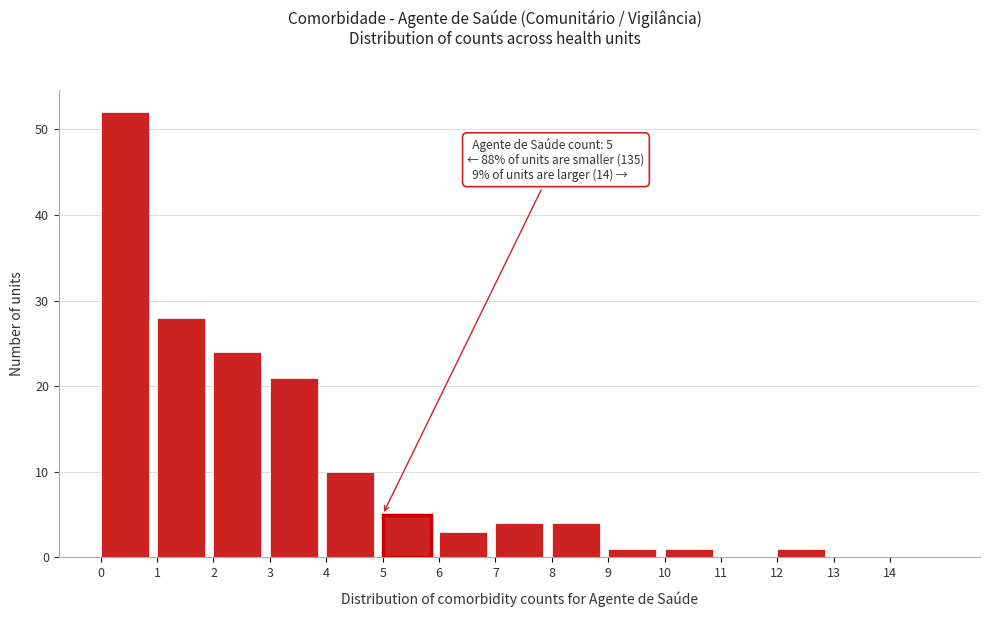

Over which range of the x-axis is the bar tallest?

0 to 1